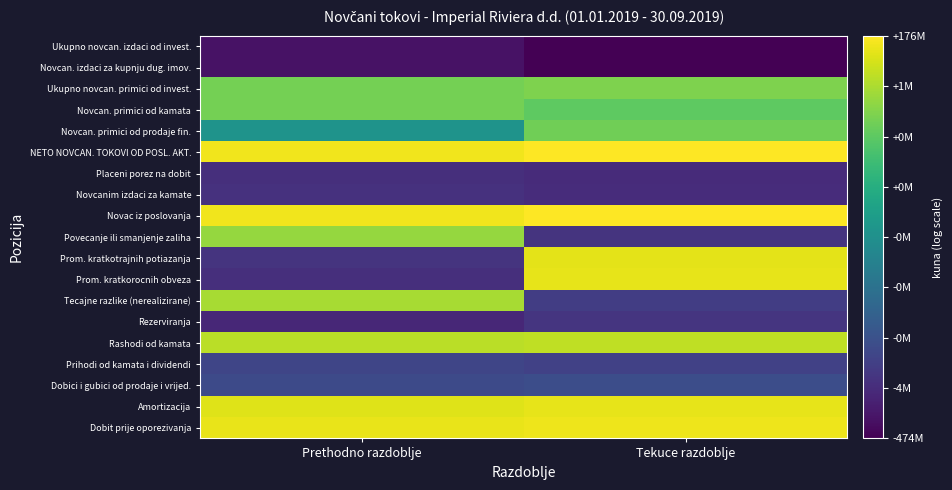

Count the number of data series in this chart.

19